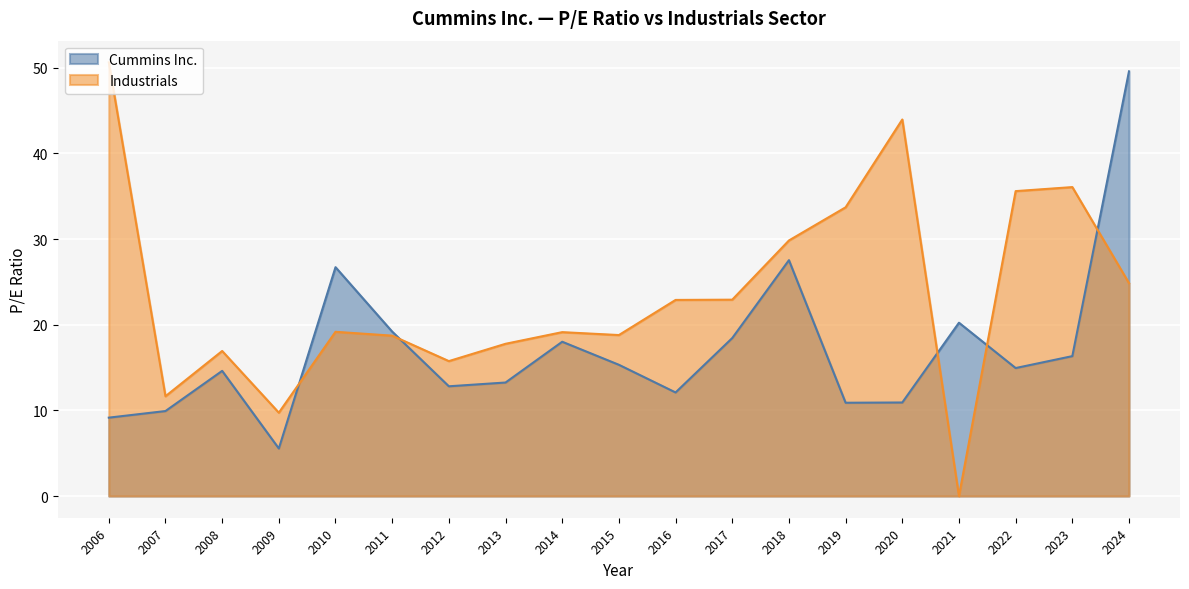

How many lines are shown in the chart?

2